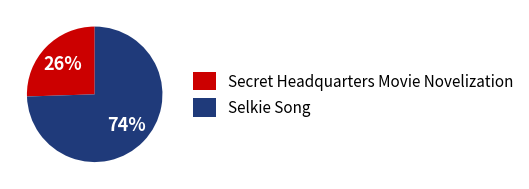

To the nearest percent, what is the average slice percentage?

50%